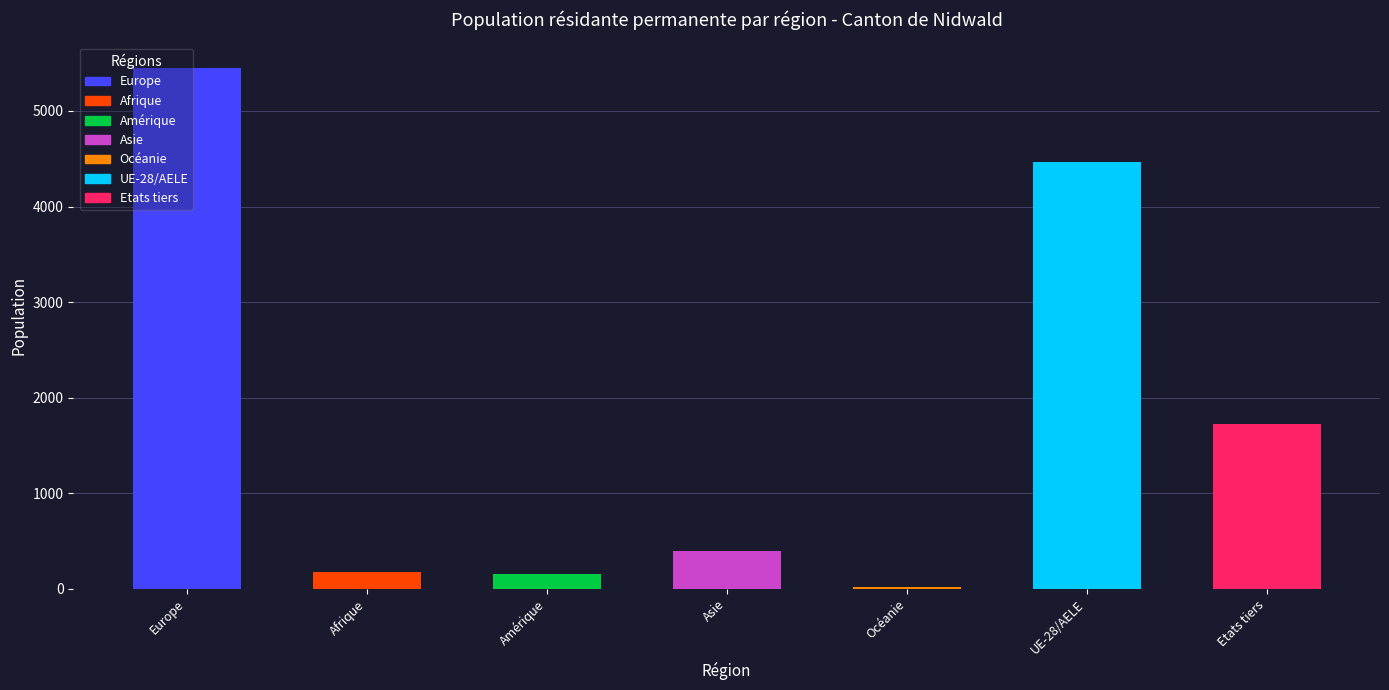

At which label does the data first exceed 392?

Europe